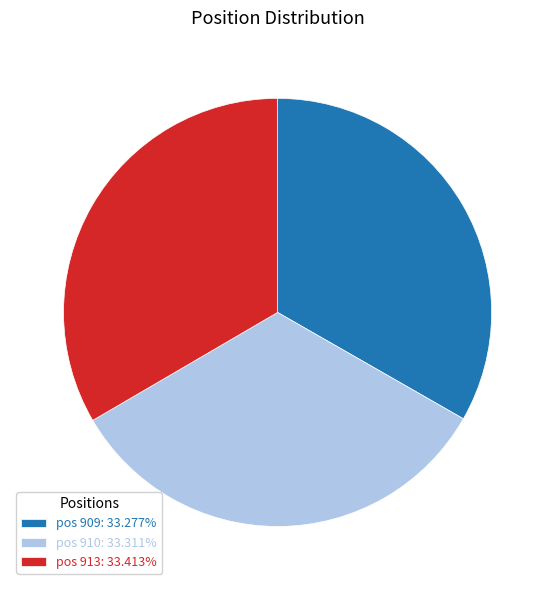

How many slices are in this pie chart?

3